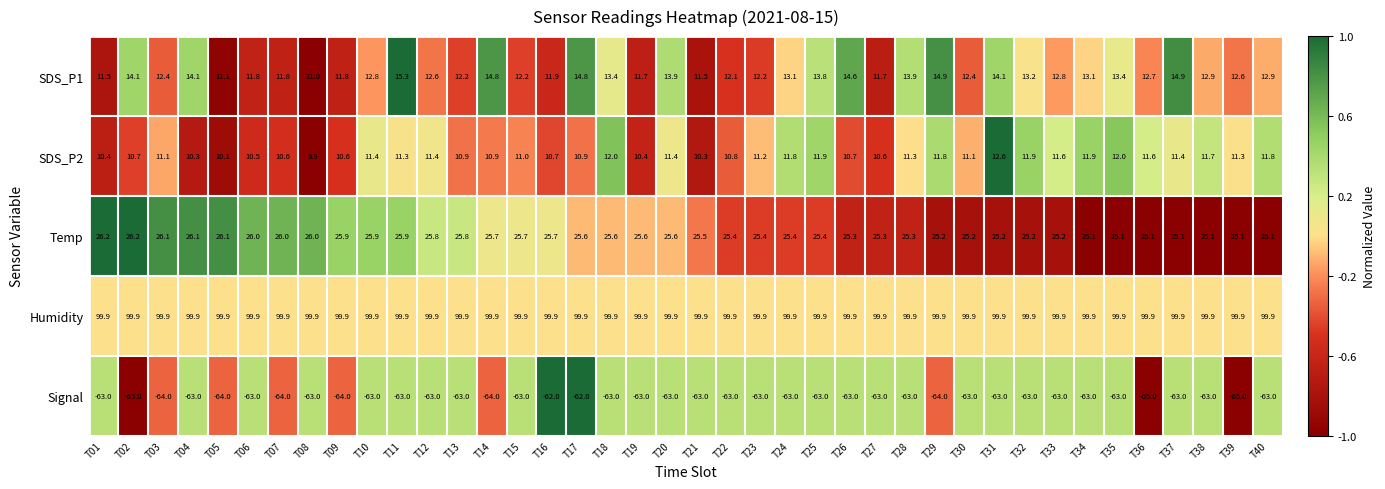

What is the smallest value displayed?

-65.0